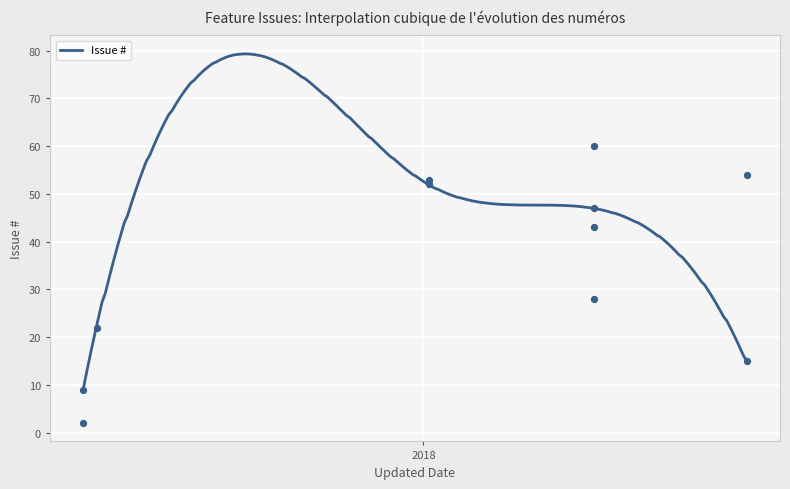

What is the change in value from 2017-02-13 to 2018-11-03?

+52